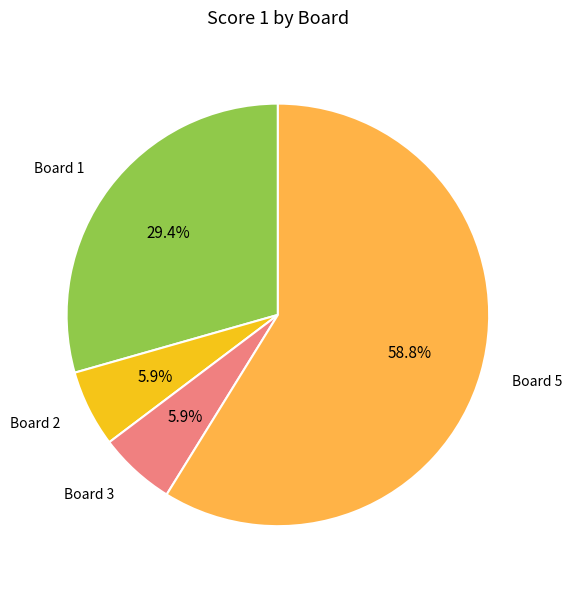

What percentage do Board 2 and Board 3 together represent?

11.8%